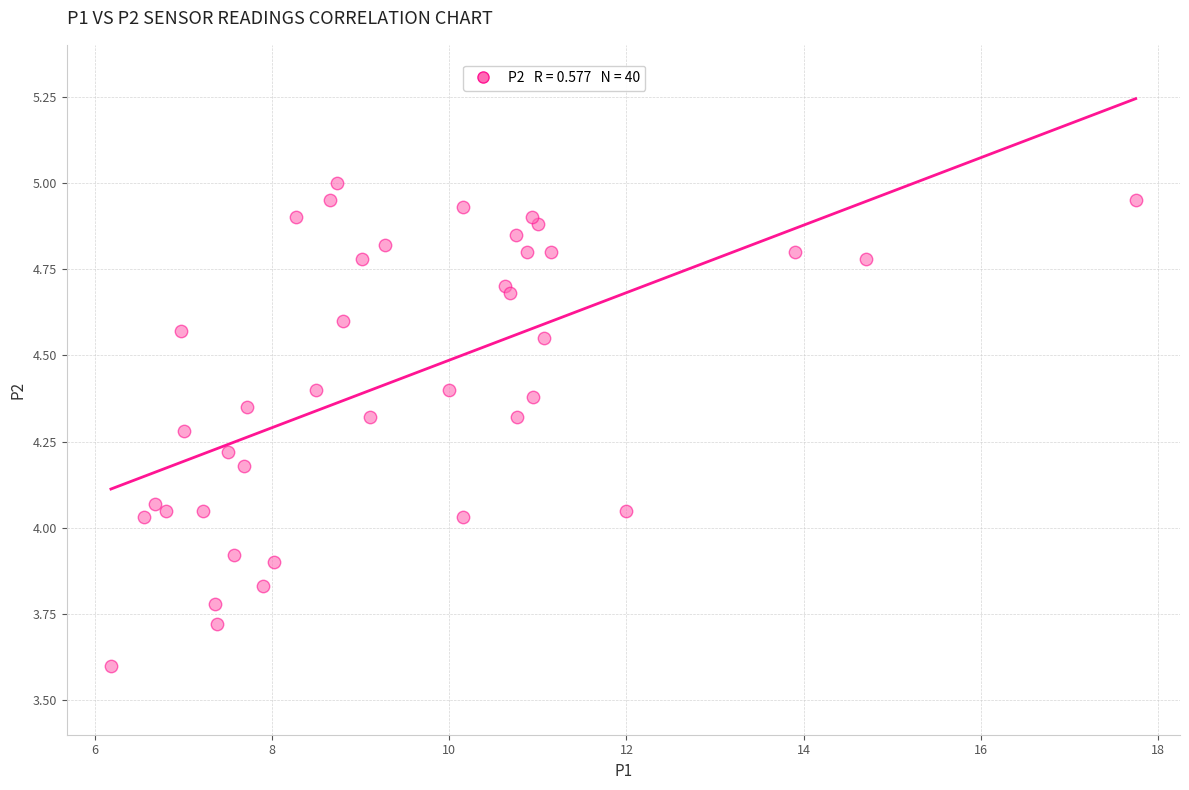

What is the range of X values (max minus min)?

11.6